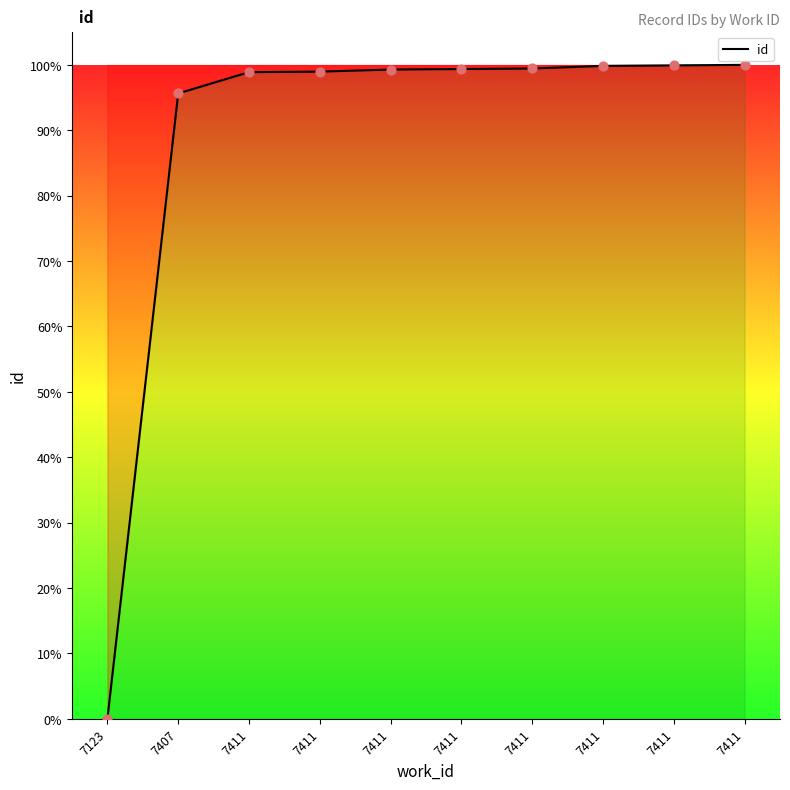

What is the ratio of the value at 7411 to the value at 7411?

1.0